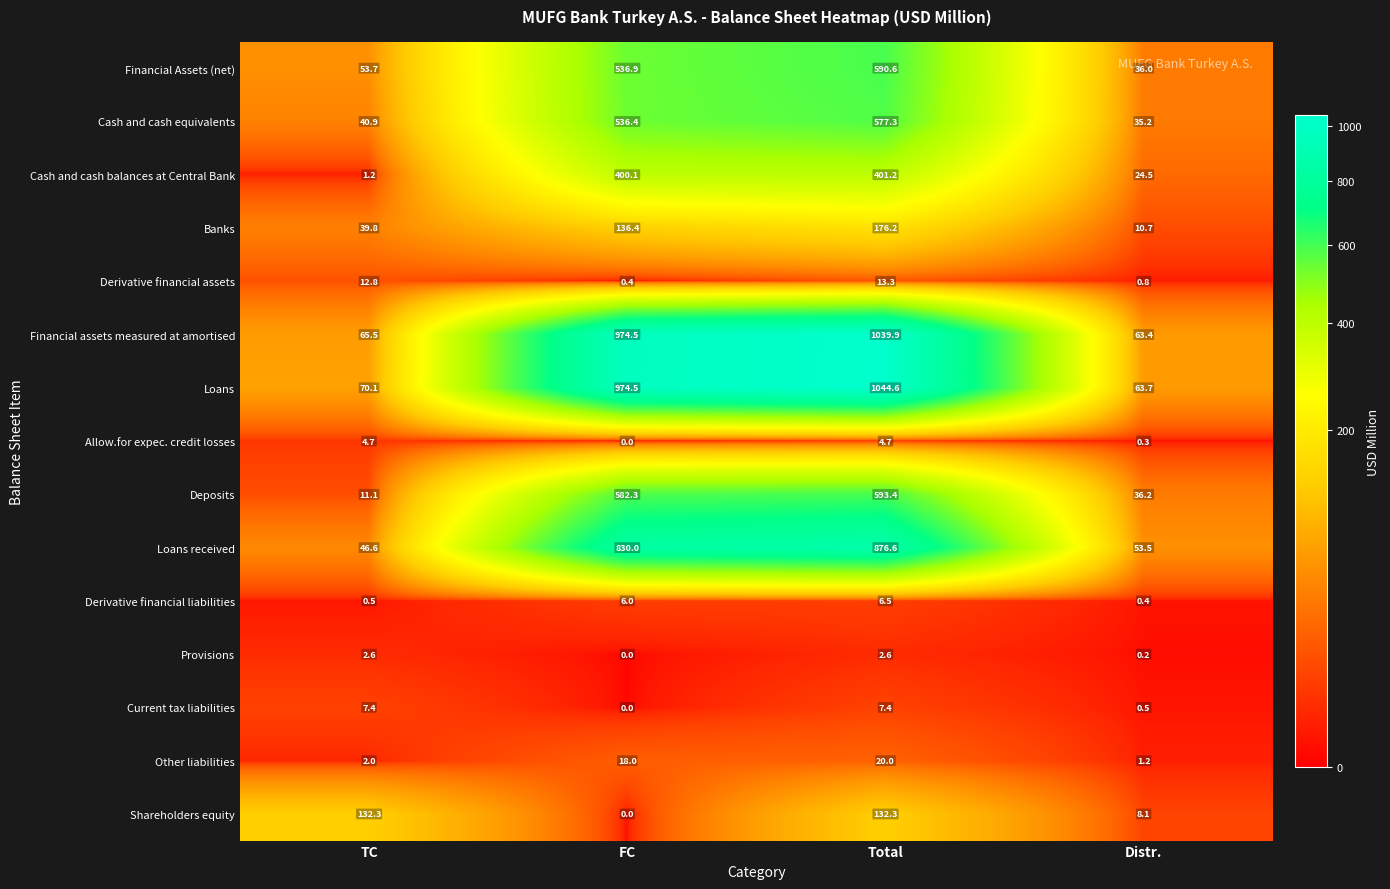

Which label corresponds to the smallest value in the chart?

FC